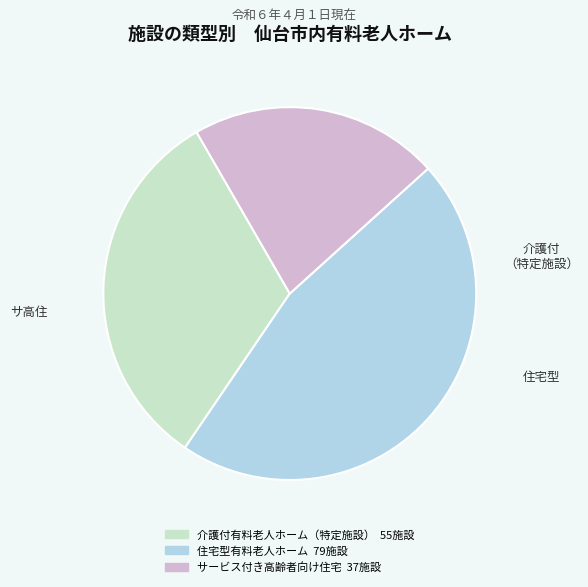

Is the sum of 住宅型有料老人ホーム and サービス付き高齢者向け住宅 greater than half?

Yes